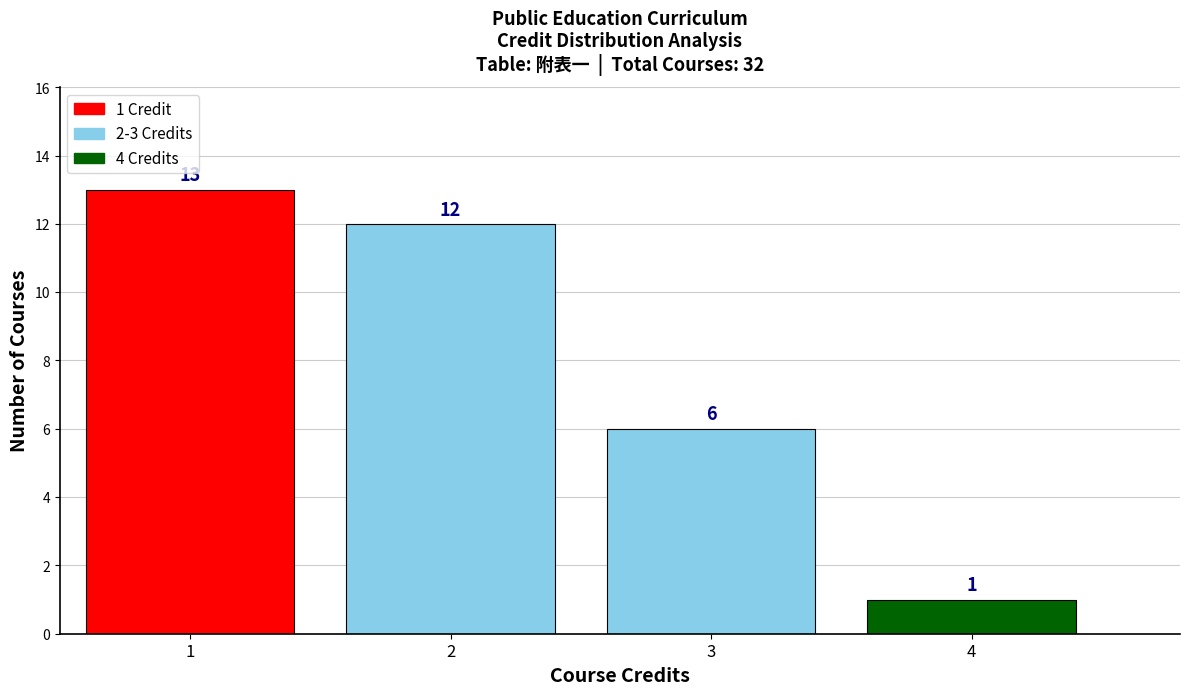

Over which range of the x-axis is the bar tallest?

0.5 to 1.5